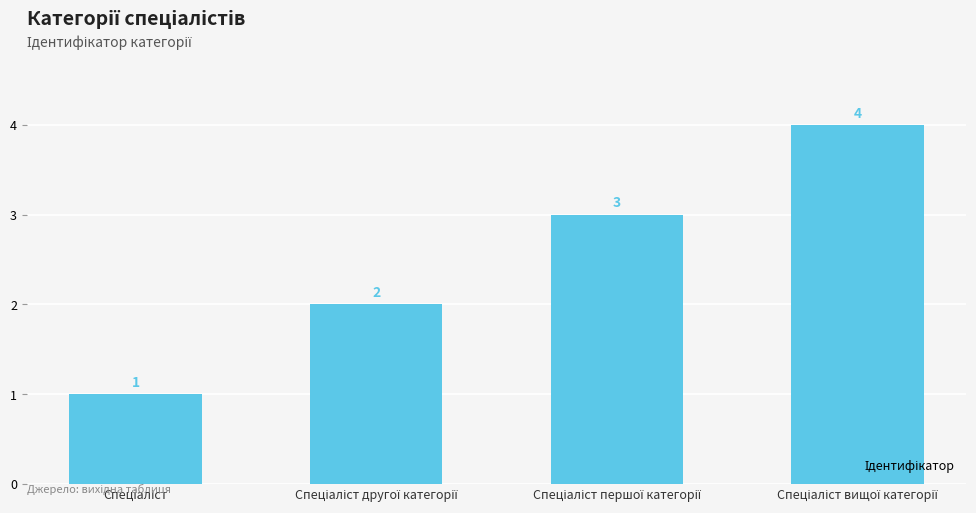

Reading left to right, list all the values displayed in this chart.

1	2	3	4